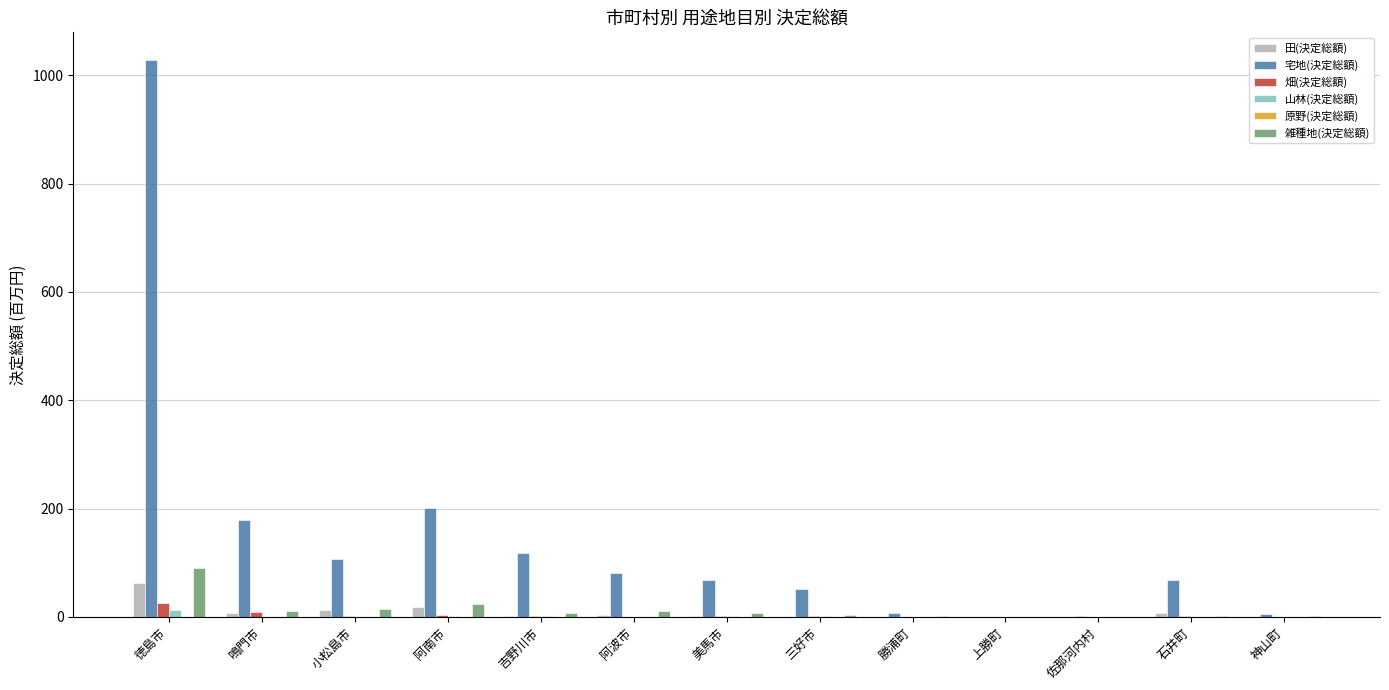

What is the highest value of the 宅地(決定総額) series?

1028.1